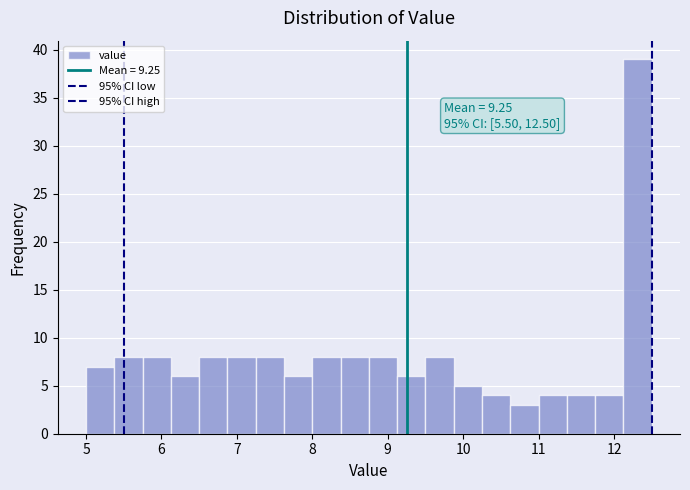

Around what value on the x-axis is the tallest bar? Give the approximate position of its centre, as read against the axis.

12.3